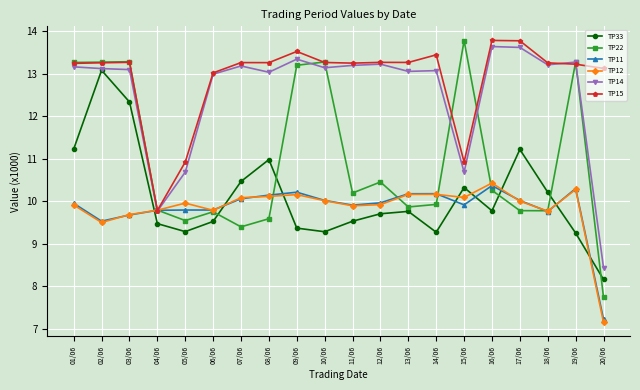

How many times do TP12 and TP33 cross each other?

8